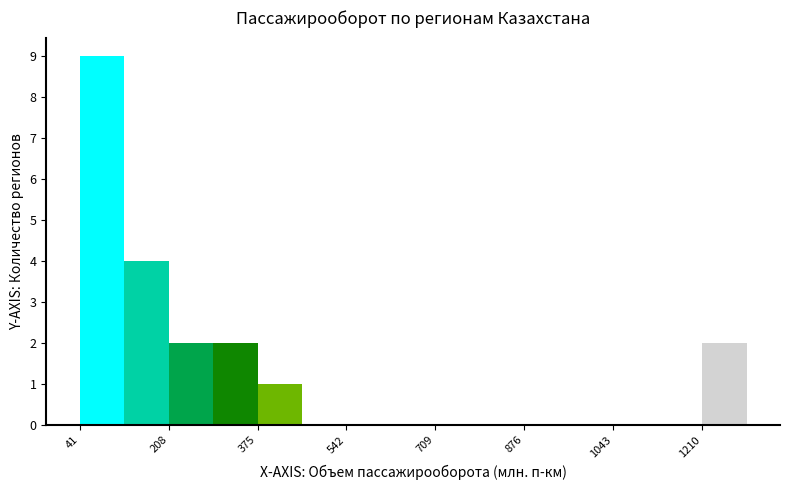

Reading left to right, list every bar in this chart as the range it spans on the x-axis followed by its height. Neither the bar edges nor the heights are printed on the chart, so give them approximately, as read against the axes.

40 to 120: 9
120 to 200: 4
200 to 300: 2
300 to 380: 2
380 to 460: 1
460 to 540: 0
540 to 620: 0
620 to 700: 0
700 to 800: 0
800 to 880: 0
880 to 960: 0
960 to 1040: 0
1040 to 1120: 0
1120 to 1220: 0
1220 to 1300: 2